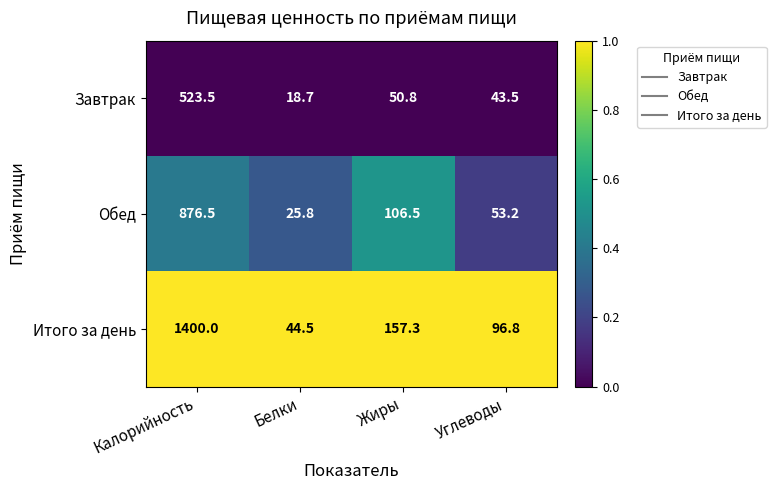

Which series has the largest total across all categories?

Итого за день